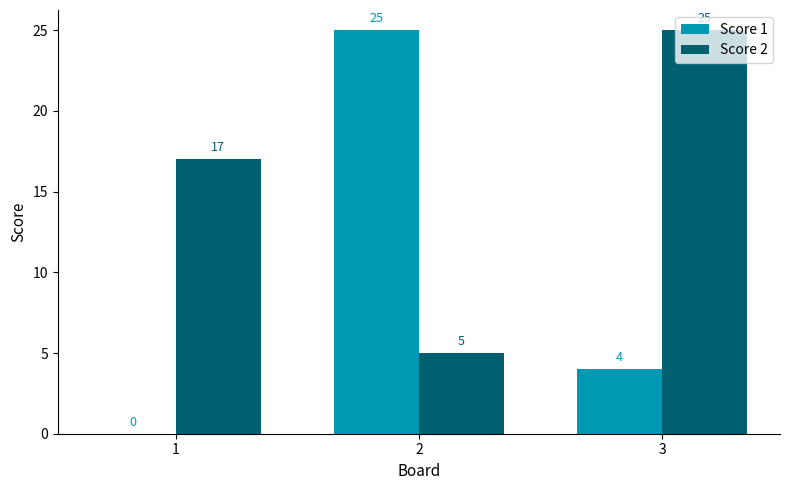

What is the maximum value shown in the chart?

25